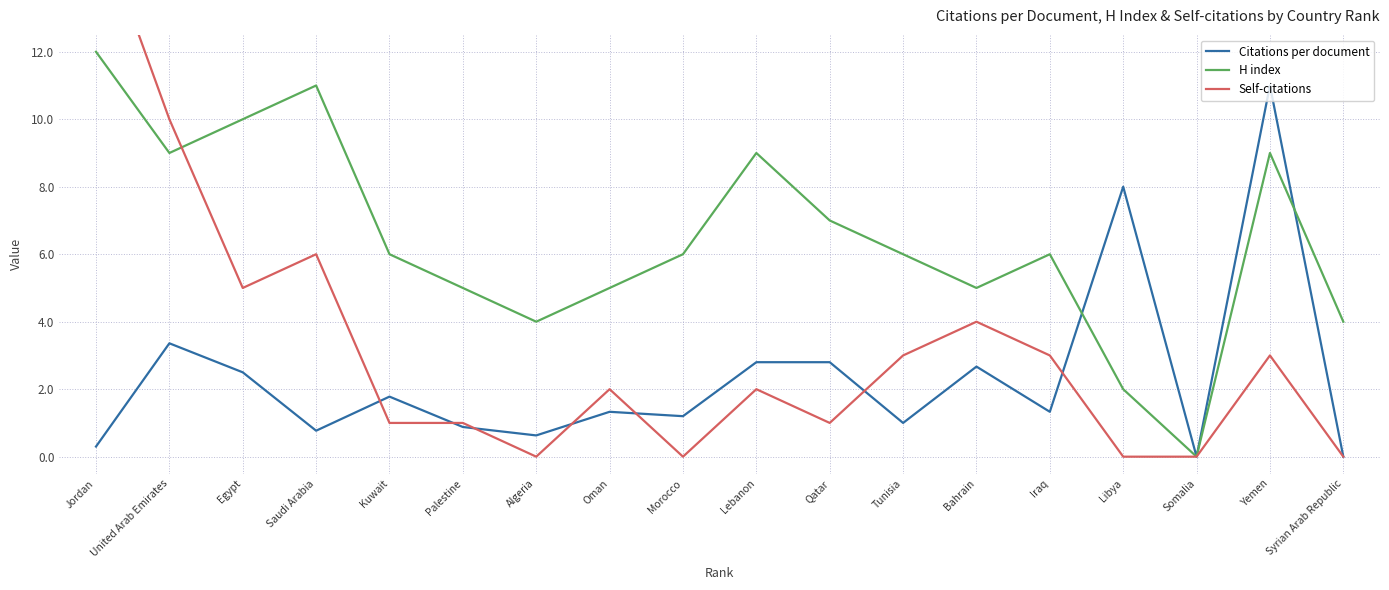

How many interior local peaks does the Citations per document series have?

6